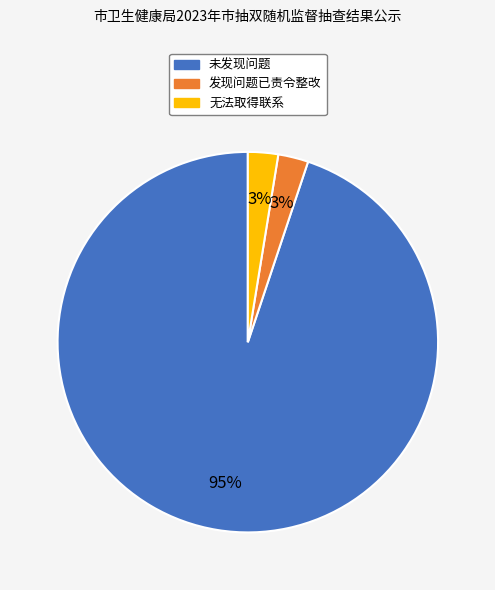

What is the largest slice in the pie chart?

未发现问题